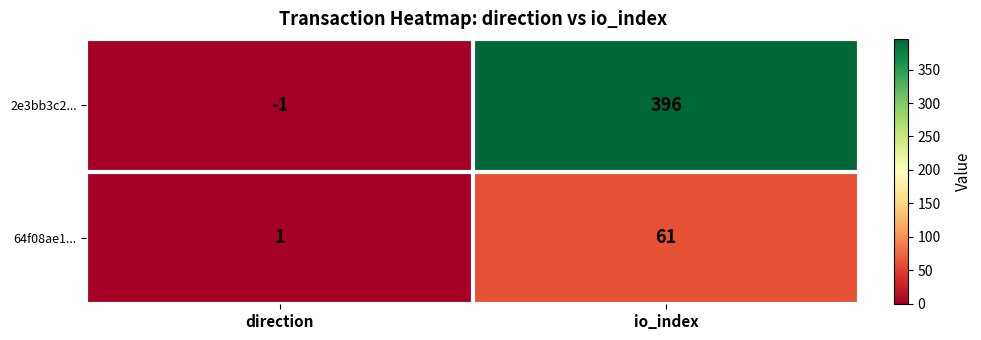

Reading left to right, extract all data points from this chart.

2e3bb3c2...: -1	396
64f08ae1...: 1	61